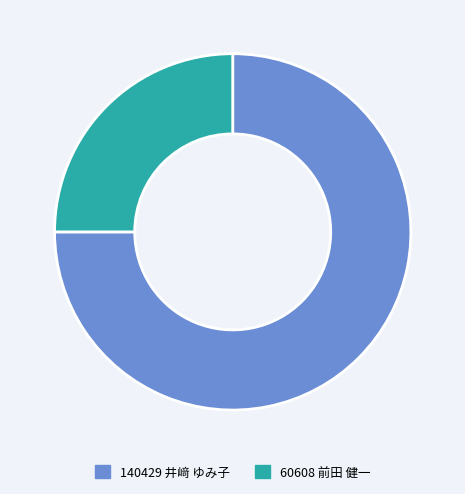

Is there any slice that represents more than half of the pie?

Yes